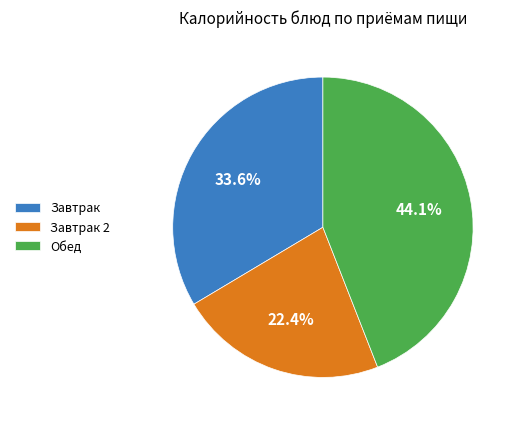

Does Завтрак account for over 50% of the chart?

No